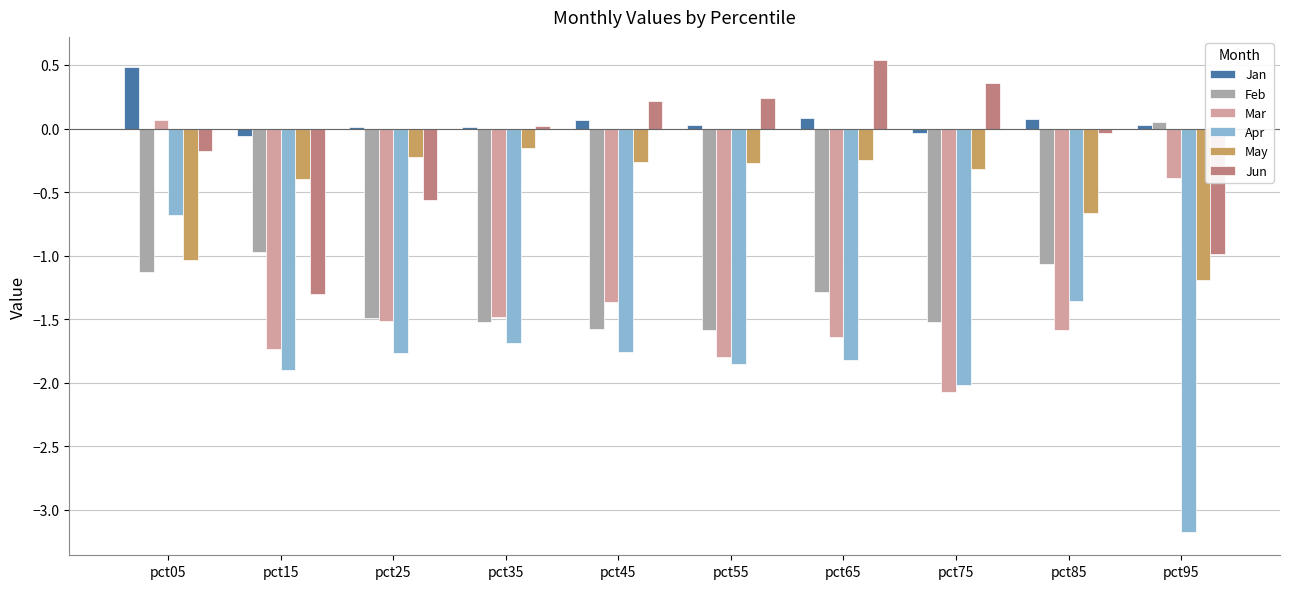

The value of Jun at pct35 is 0.0. True or false?

True